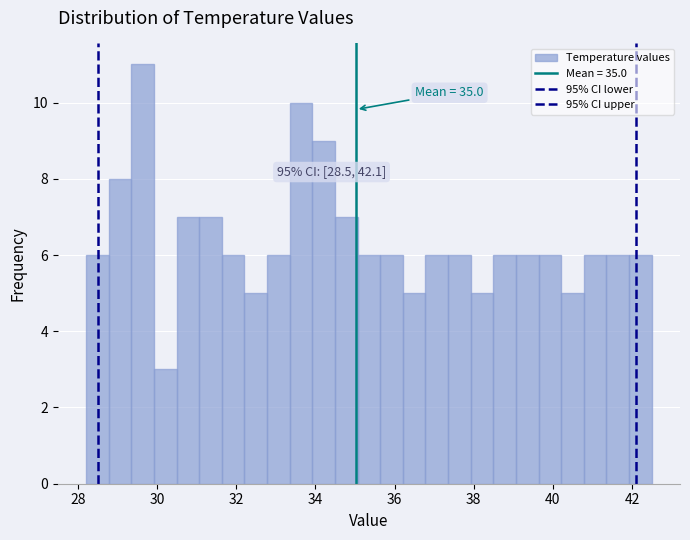

Read against the x-axis, roughly where is the centre of the tallest bar?

29.6